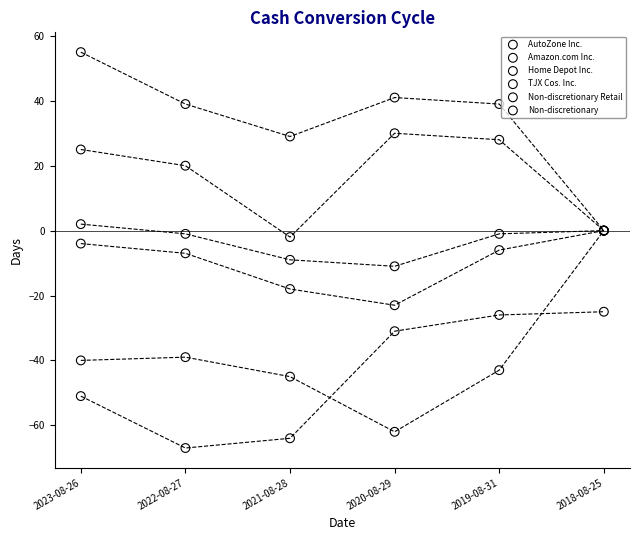

In the TJX Cos. Inc. series, what Y value is closest to 14?

20